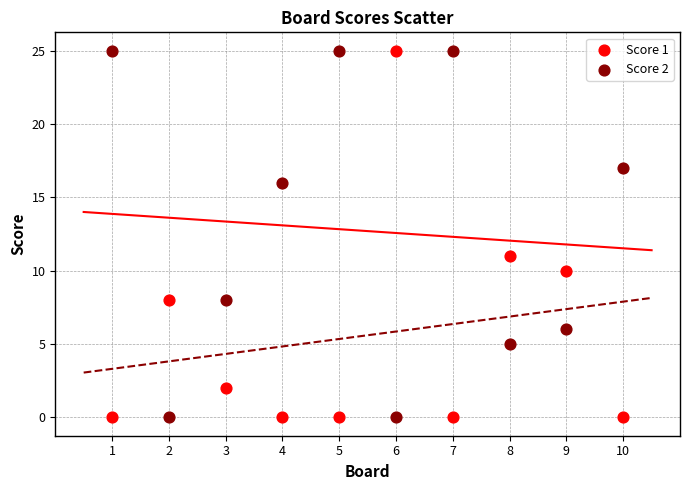

Across all data points, what is the range of Y values (max minus min)?

25